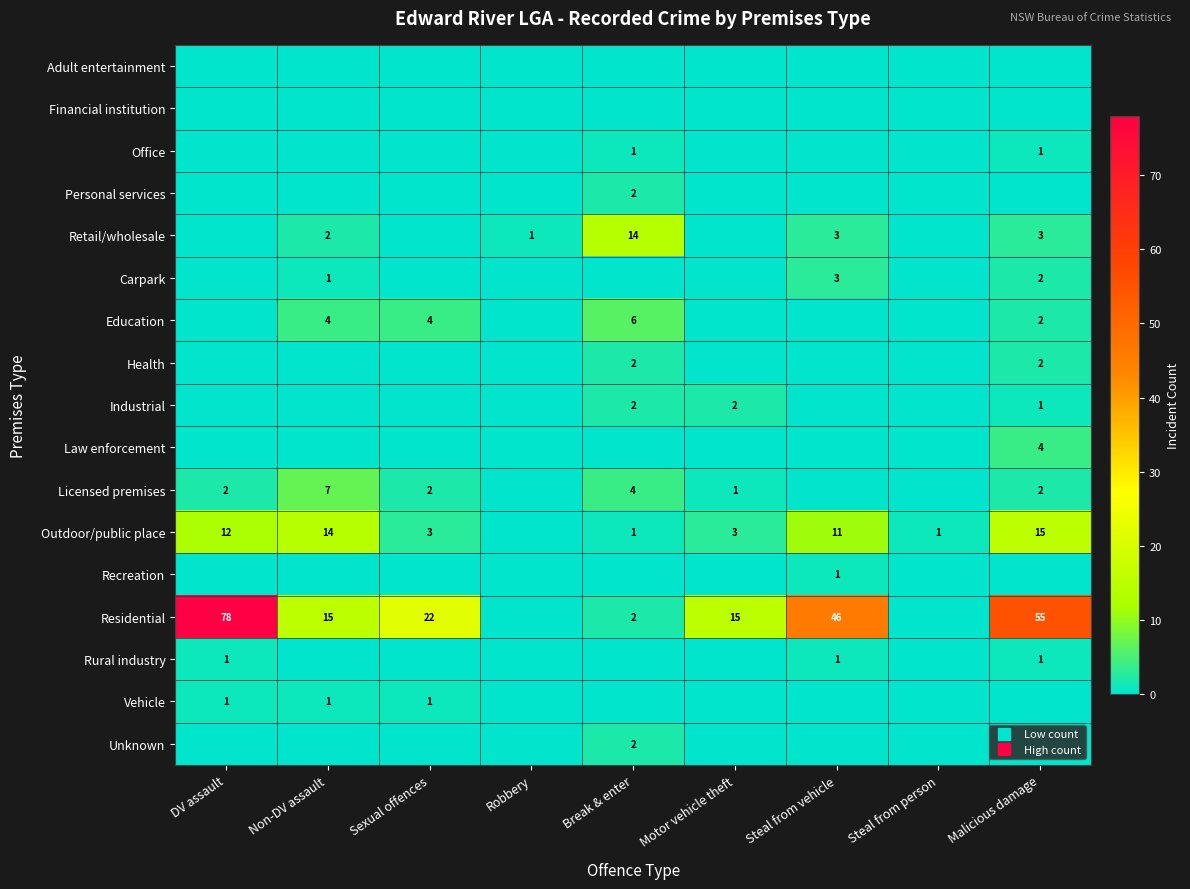

Which has a higher value, Steal from person or Steal from vehicle?

Steal from person